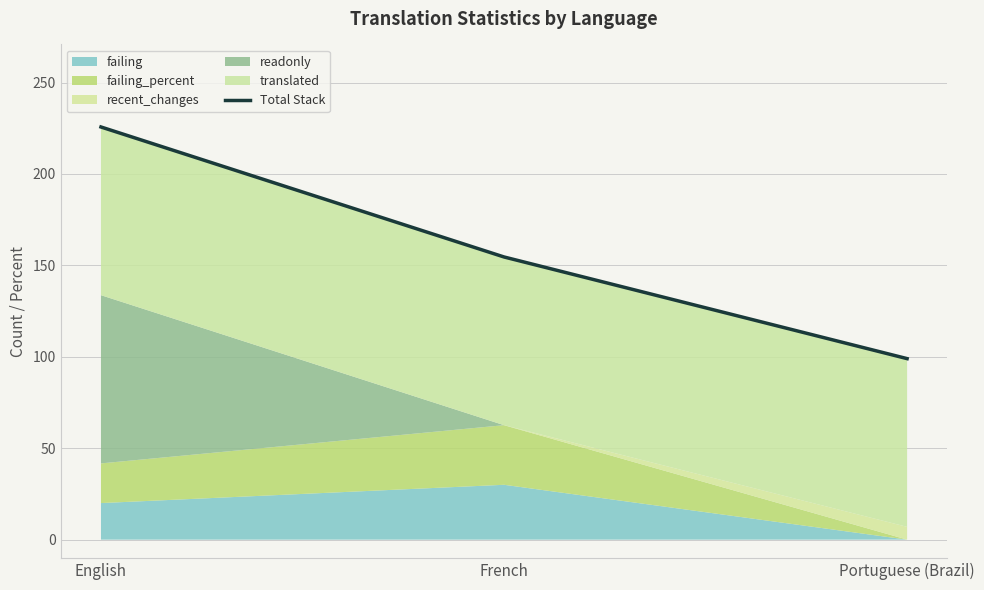

Does the chart have visible grid lines?

Yes